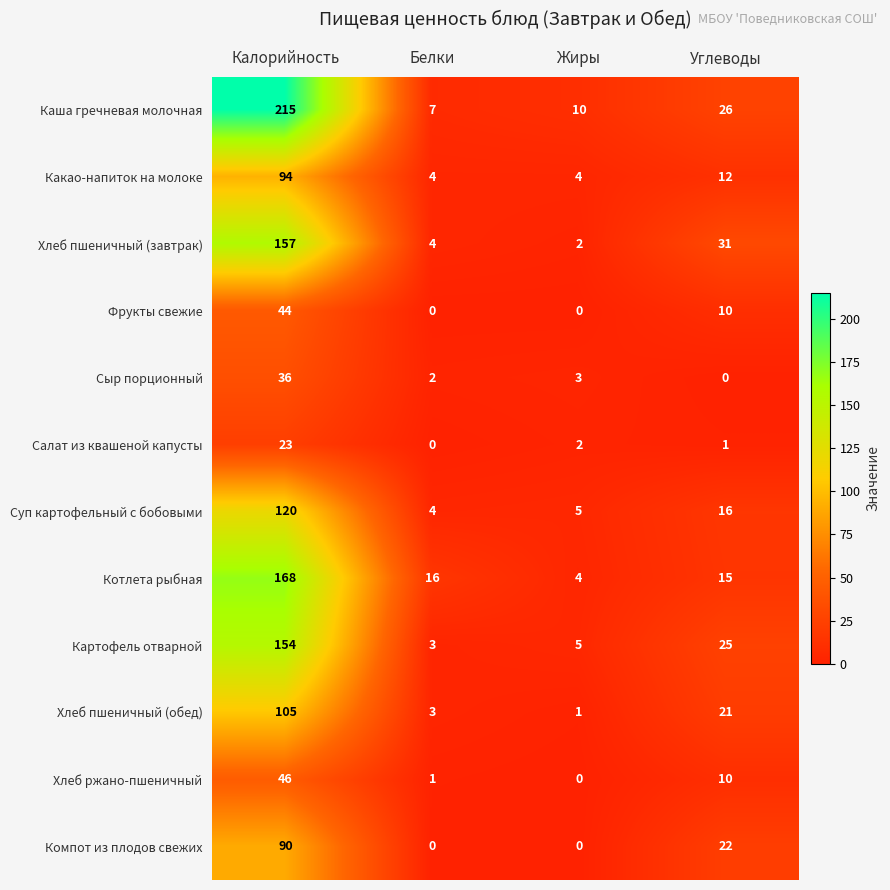

Read the Компот из плодов свежих value at Калорийность, to the nearest 5.

90